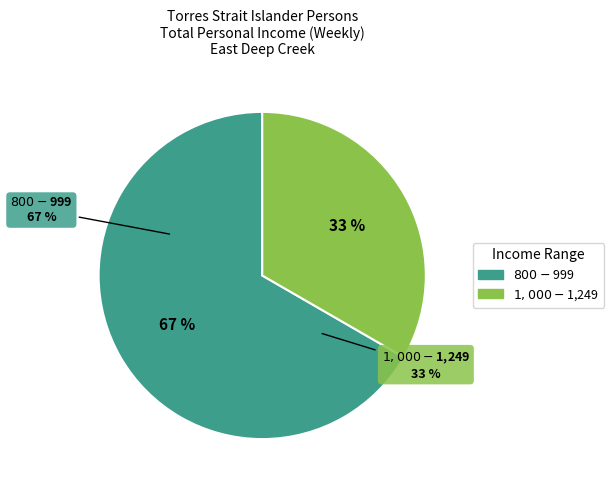

Rank the categories by value from highest to lowest.

$800-$999, $1,000-$1,249